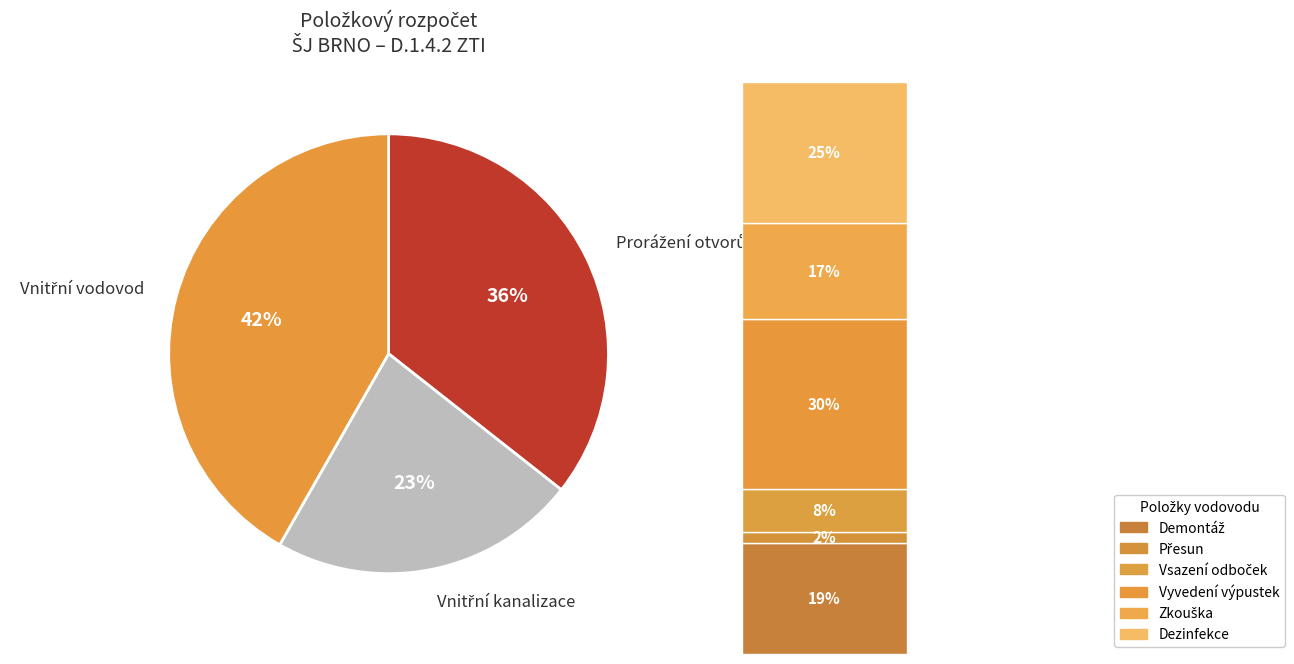

Rank the categories by value from lowest to highest.

Vnitřní kanalizace, Prorážení otvorů, Vnitřní vodovod